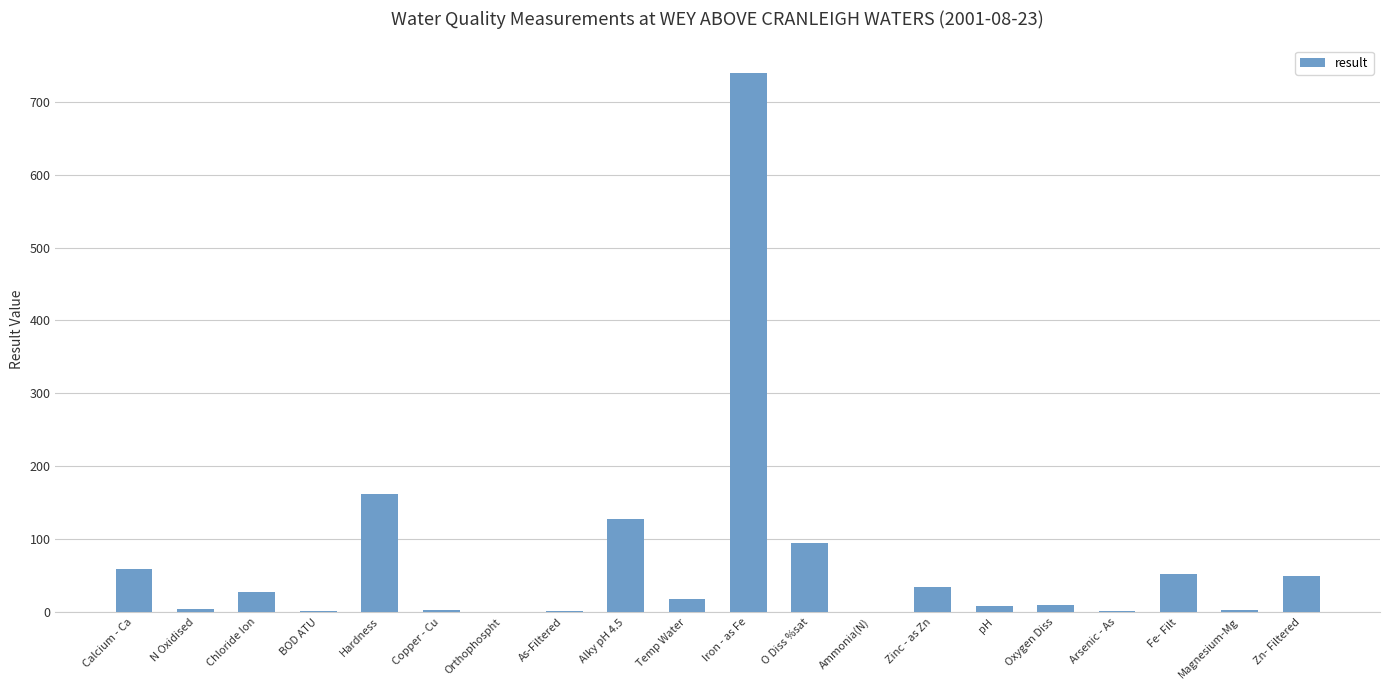

What is the sum of all values?

1398.2